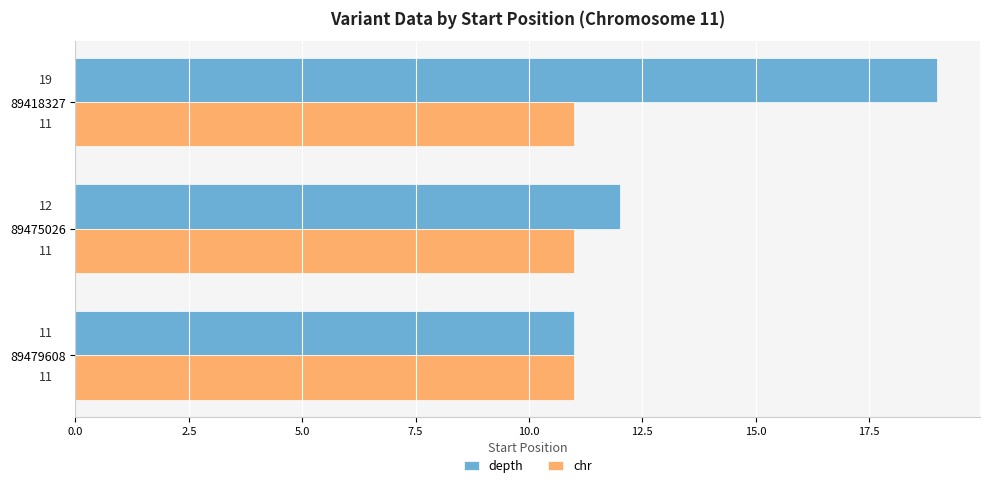

Rank the series by their average value, from highest to lowest.

depth, chr